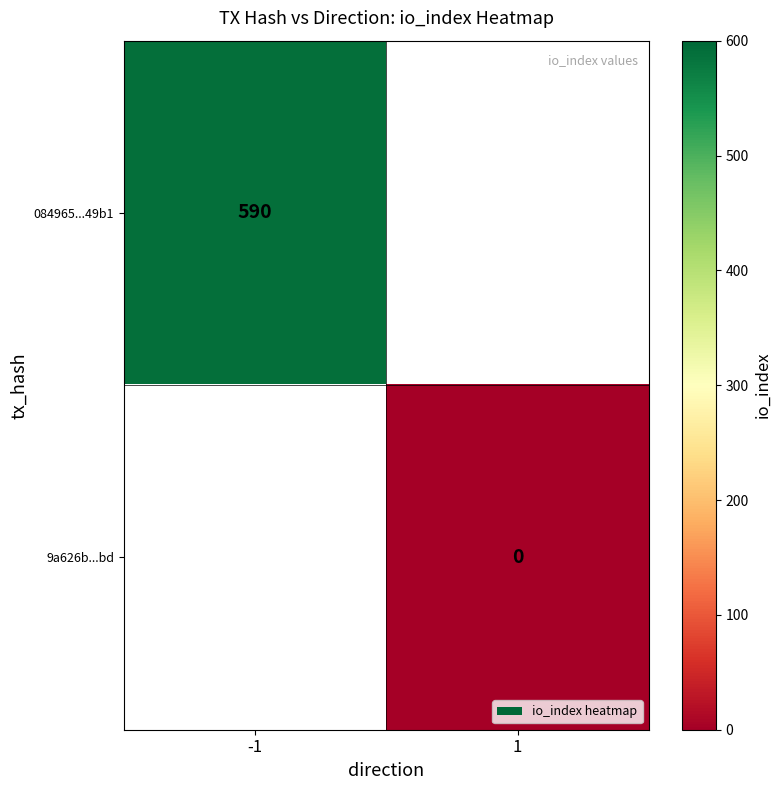

The value of 084965...49b1 at -1 is 297. True or false?

False